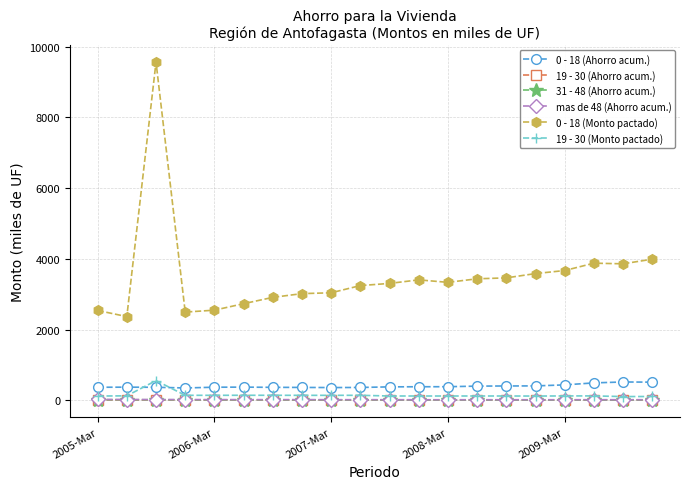

What is the maximum value for 0 - 18 (Ahorro acum.)?

520.7